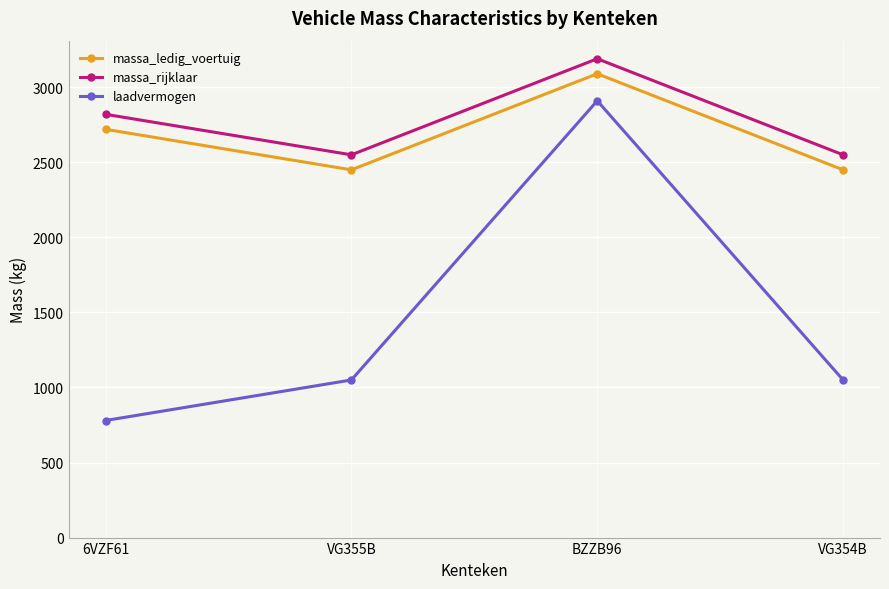

How many categories are shown in the chart?

4